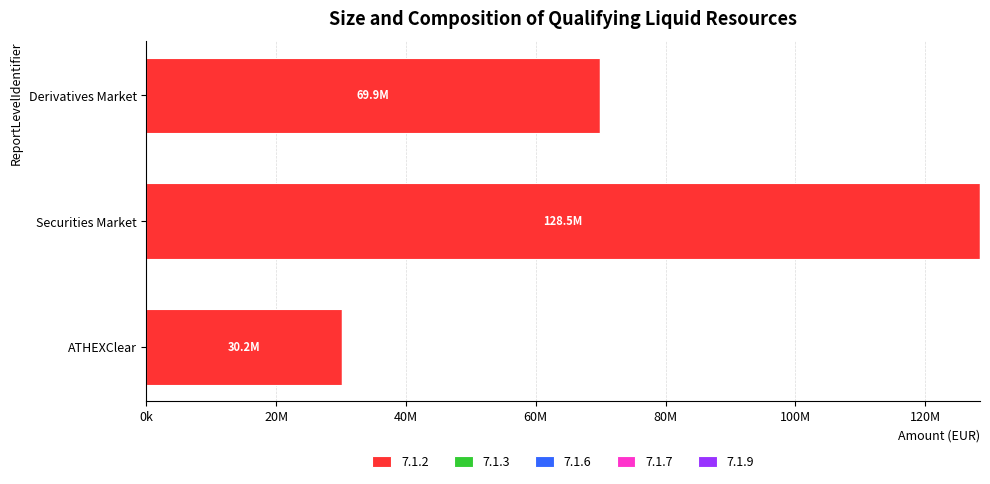

Does the chart contain any negative values?

No